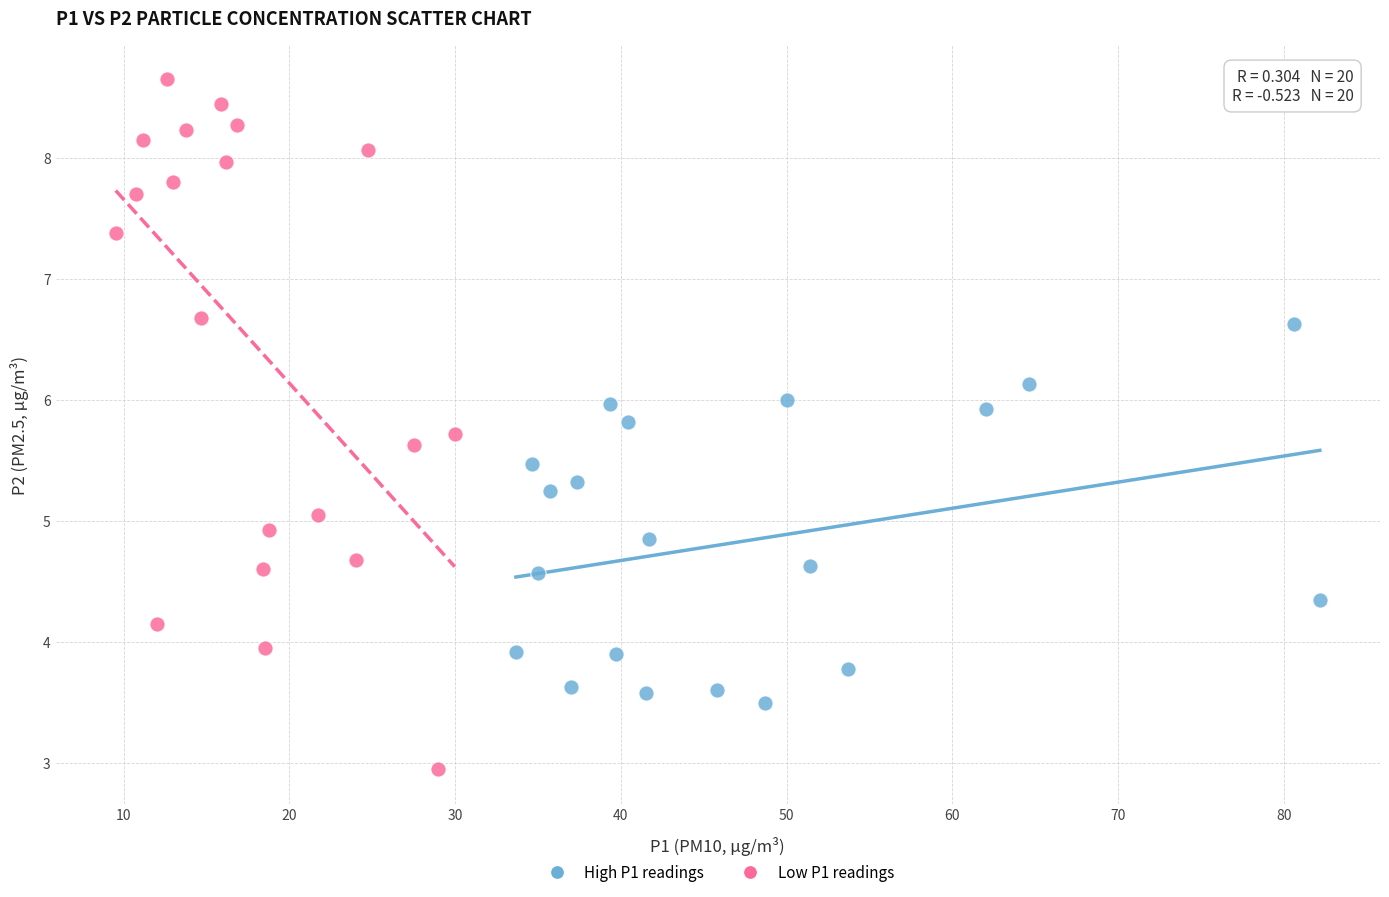

Which series reaches the maximum Y coordinate?

Low P1 readings